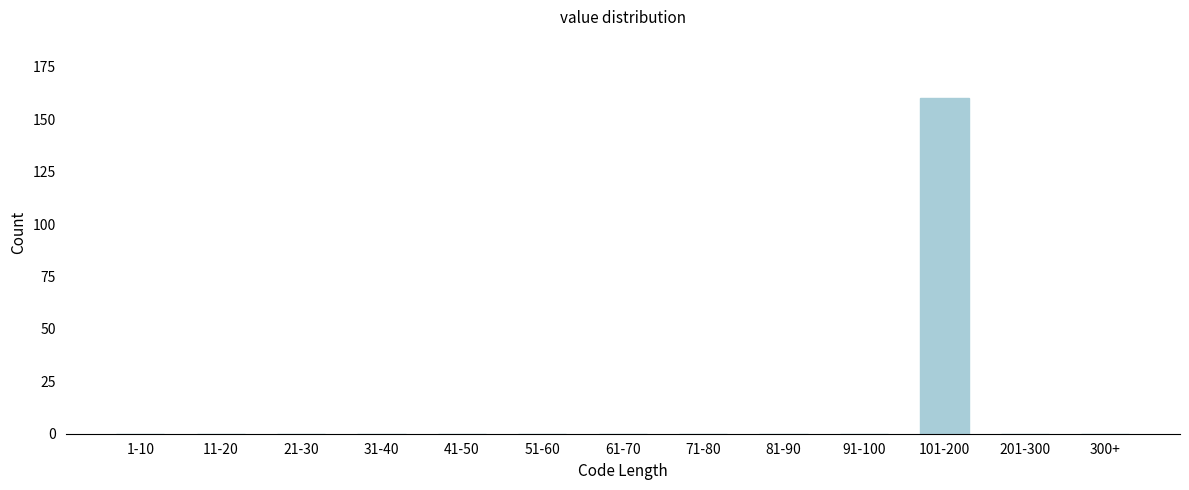

Reading left to right, transcribe all the data shown in this chart.

1-10=0	11-20=0	21-30=0	31-40=0	41-50=0	51-60=0	61-70=0	71-80=0	81-90=0	91-100=0	101-200=160	201-300=0	300+=0